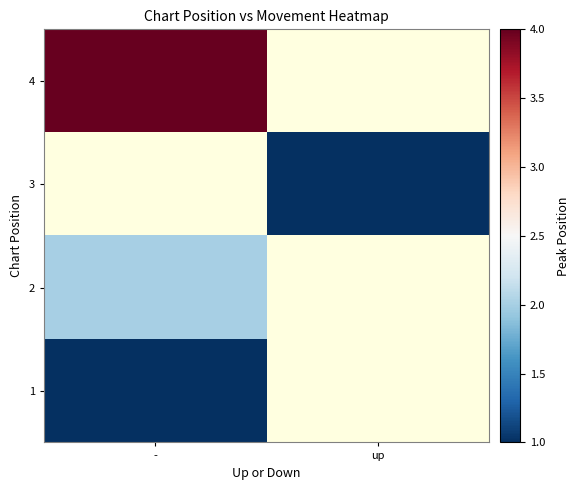

At how many categories does at least one series exceed 3?

1